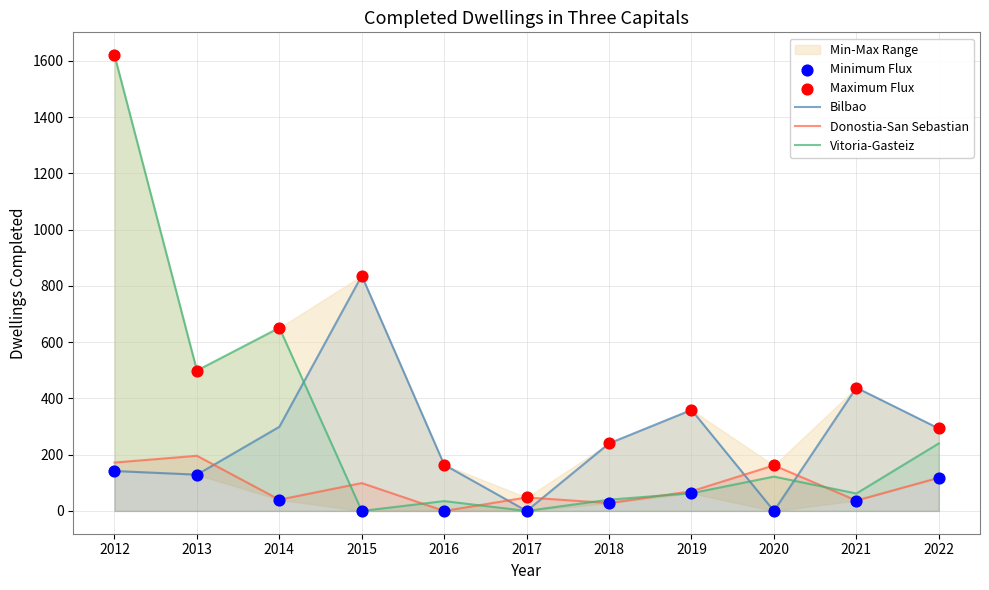

At how many categories does at least one series exceed 949?

1